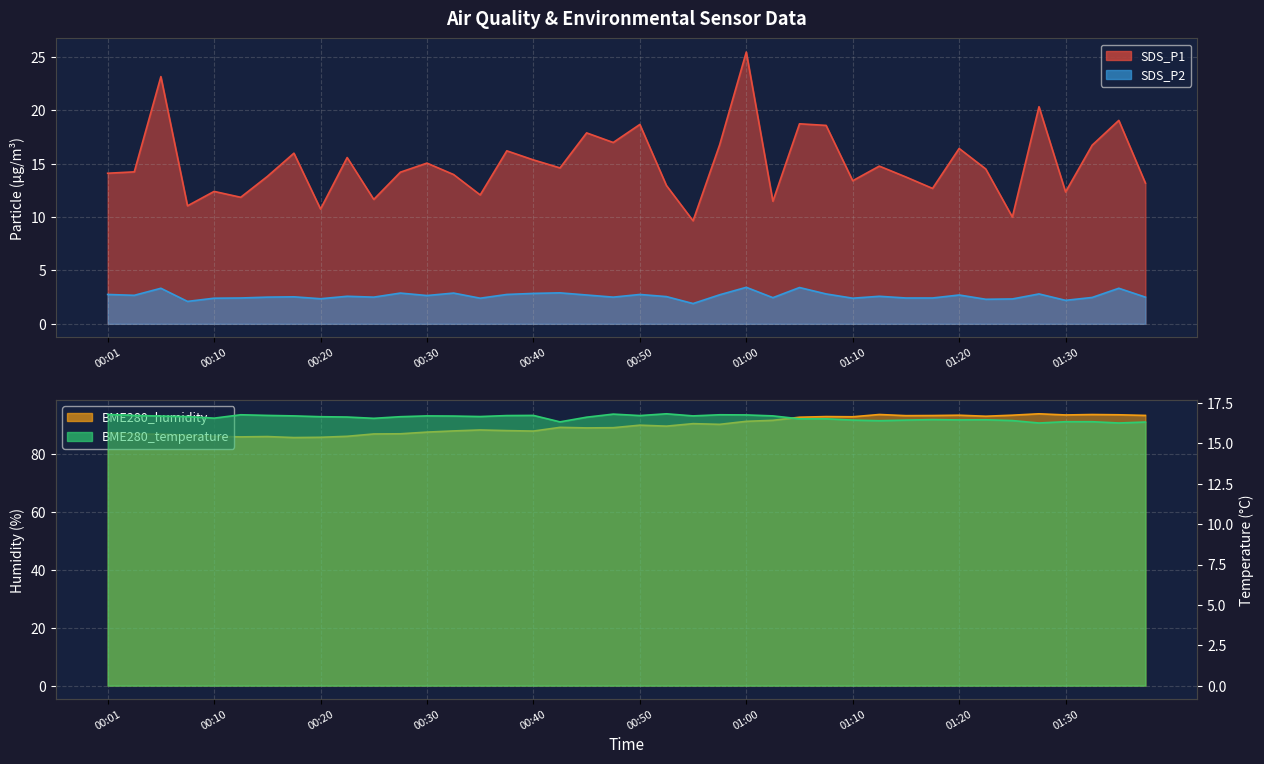

What position from the right is 00:57?

17